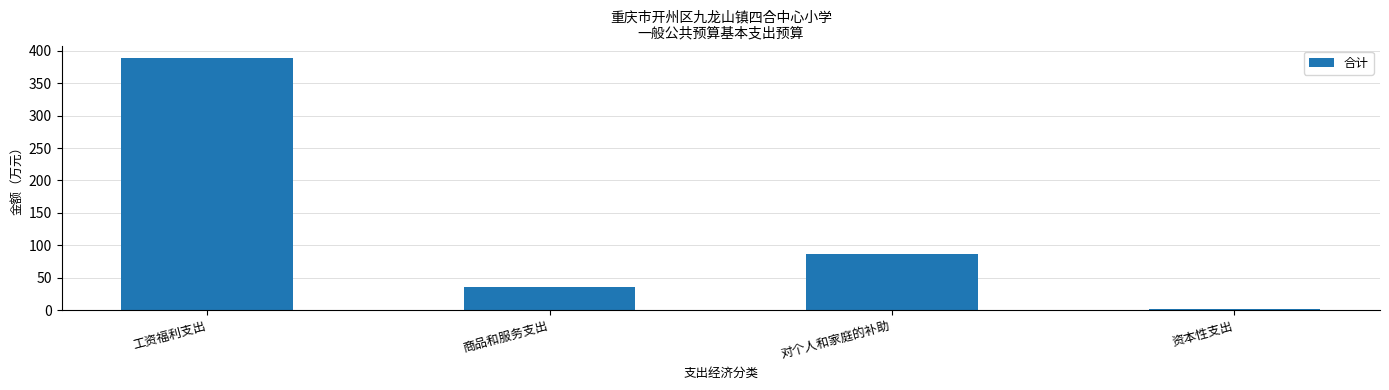

How many data points does each series have?

4